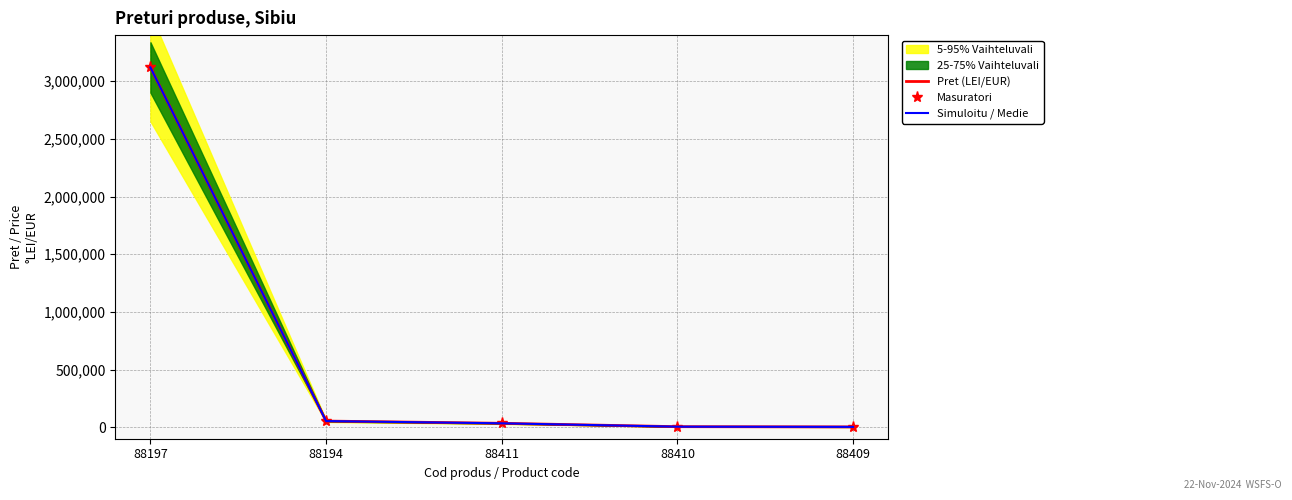

At how many categories does at least one series exceed 514171?

1